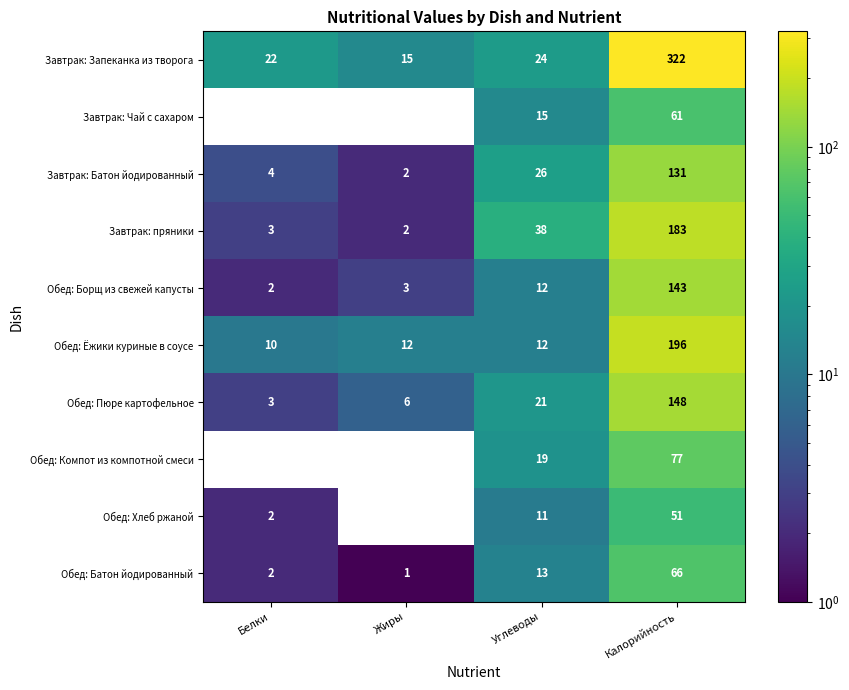

What is the sum of the Обед: Ёжики куриные в соусе values at Жиры and Углеводы?

24